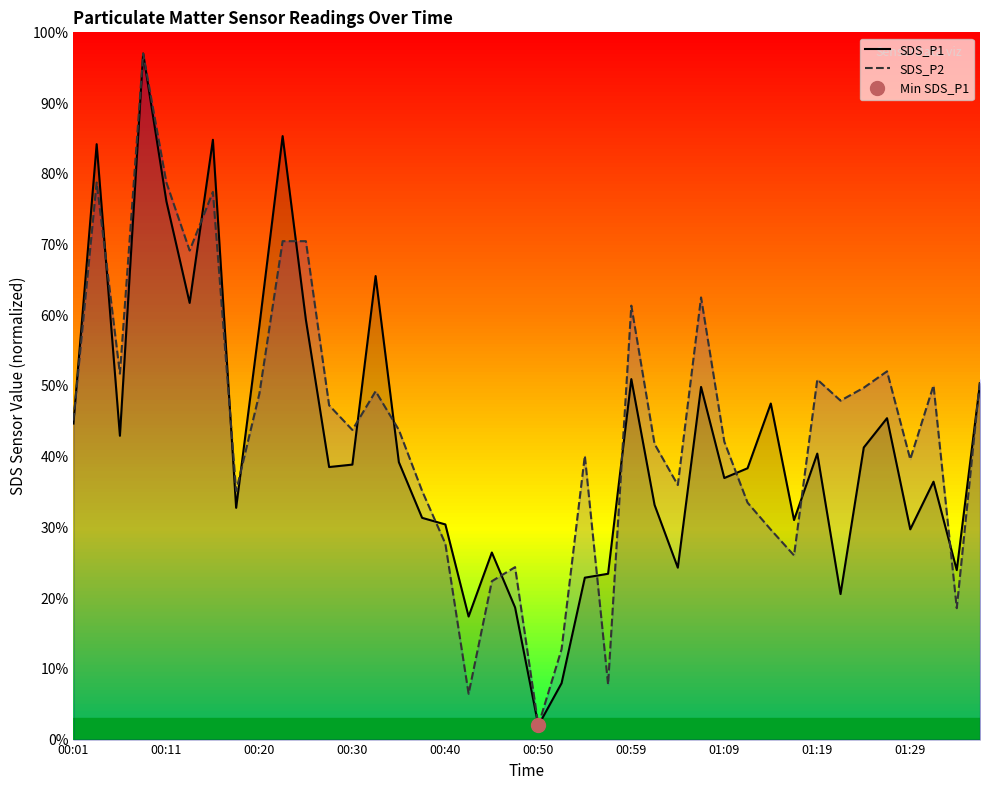

How many data points in SDS_P1 are less than 38?

18